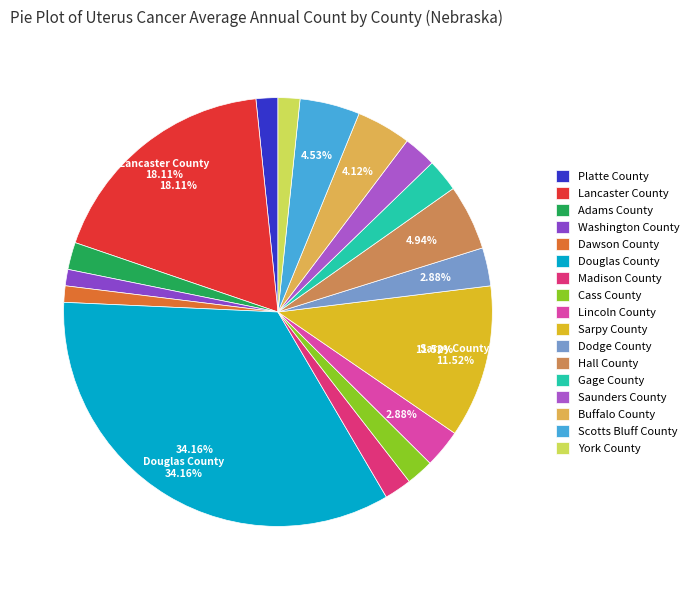

Which slice is the largest?

Douglas County